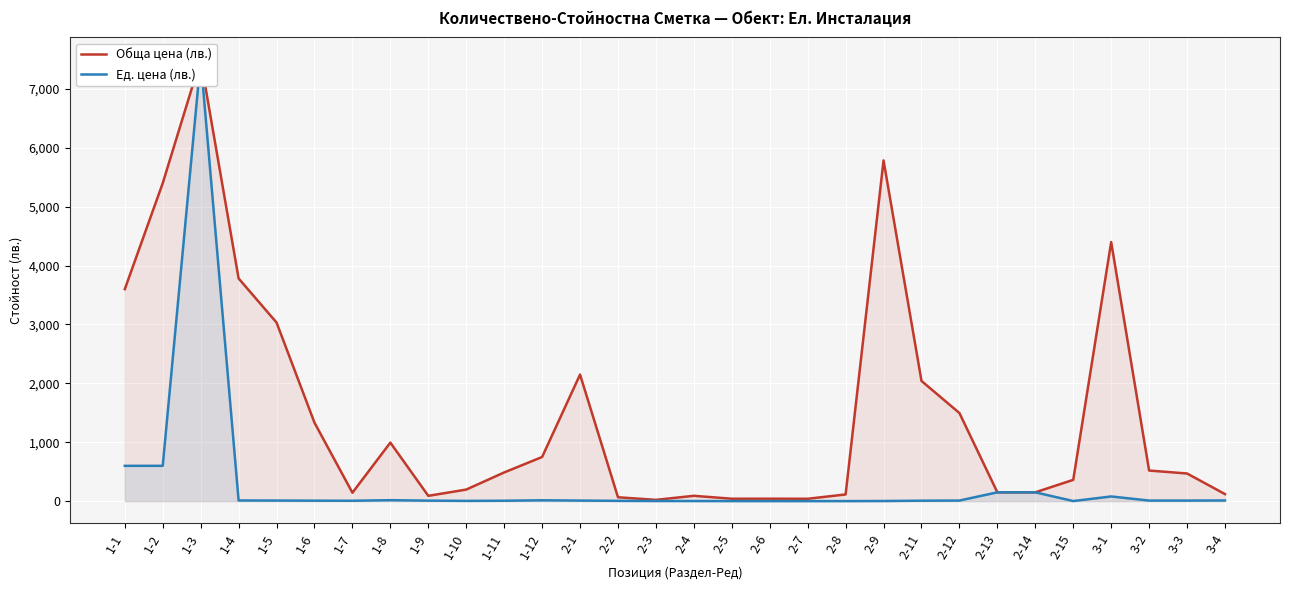

True or false: Обща цена (лв.) has more than 0 interior local peaks.

True